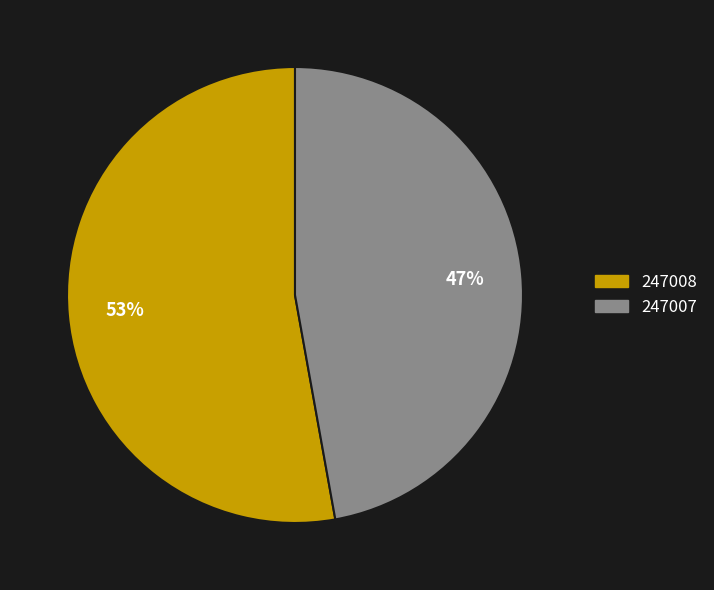

What is the ratio of the value at 247007 to the value at 247008?

0.9